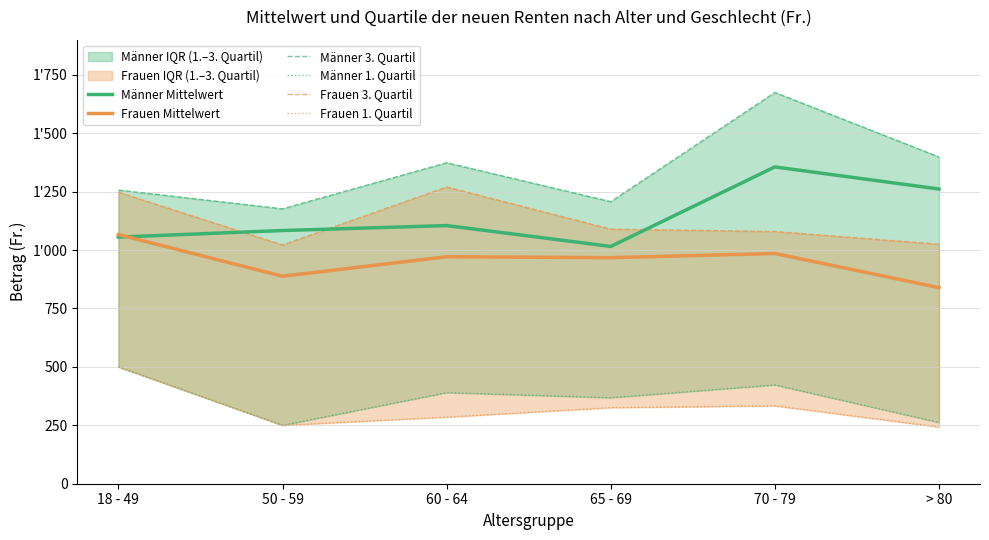

Where does the Männer 3. Quartil series first go above 1373?

60 - 64